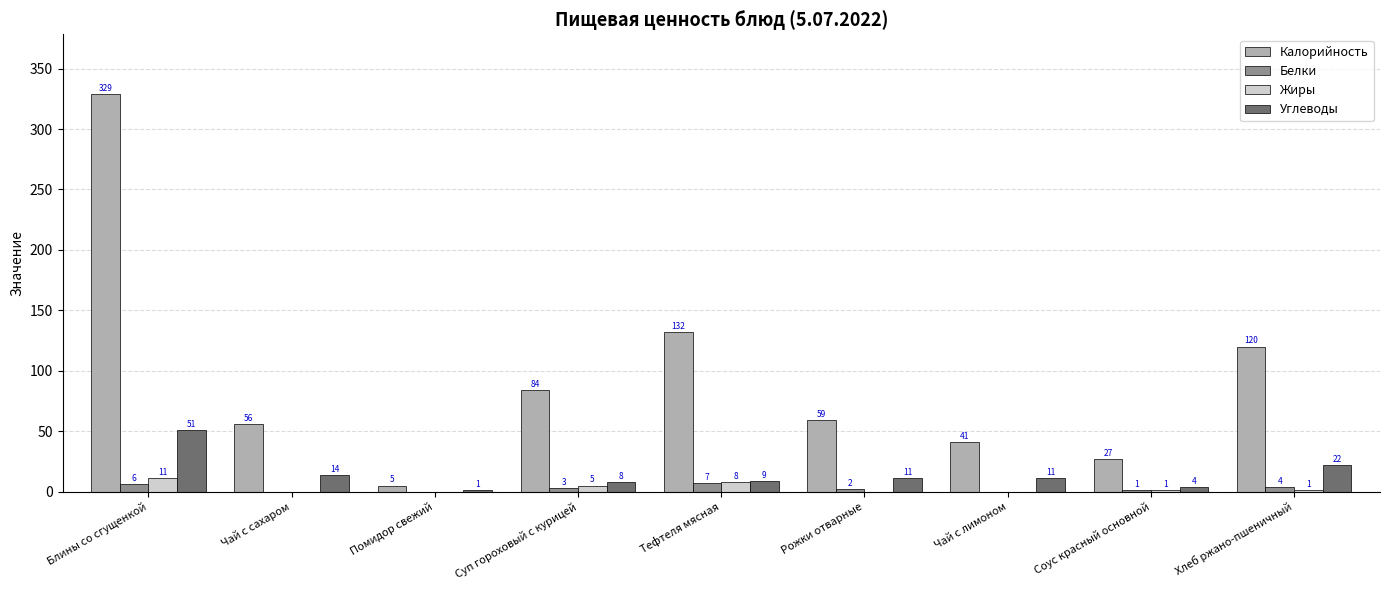

What is the difference between the Углеводы values at Чай с сахаром and Помидор свежий?

13